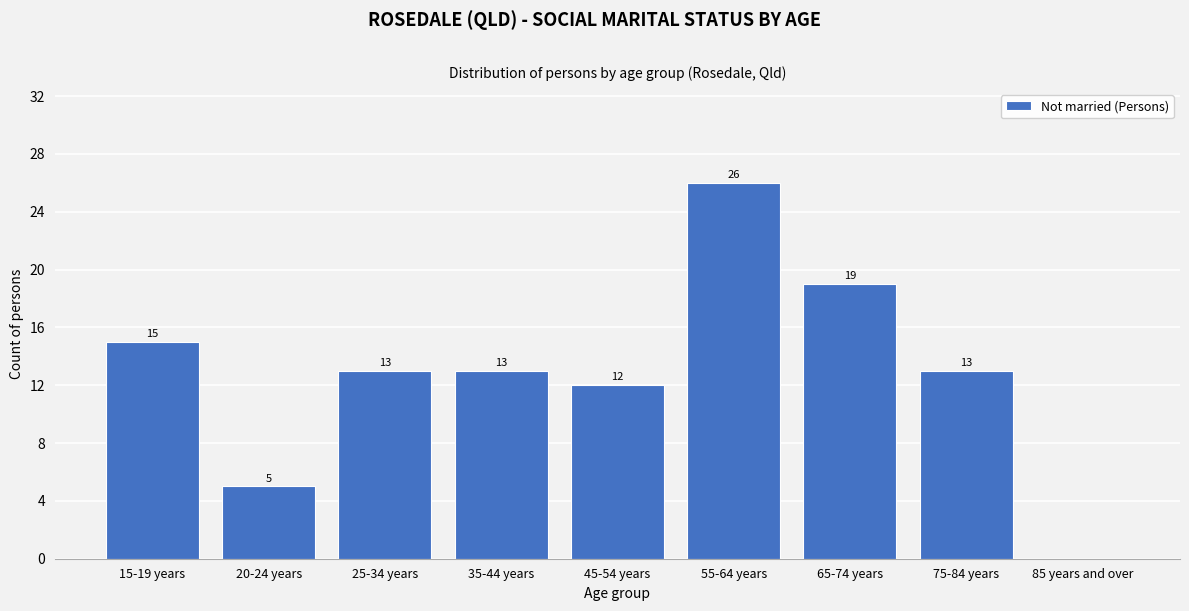

Reading right to left, extract all data points from this chart.

85 years and over=0	75-84 years=13	65-74 years=19	55-64 years=26	45-54 years=12	35-44 years=13	25-34 years=13	20-24 years=5	15-19 years=15